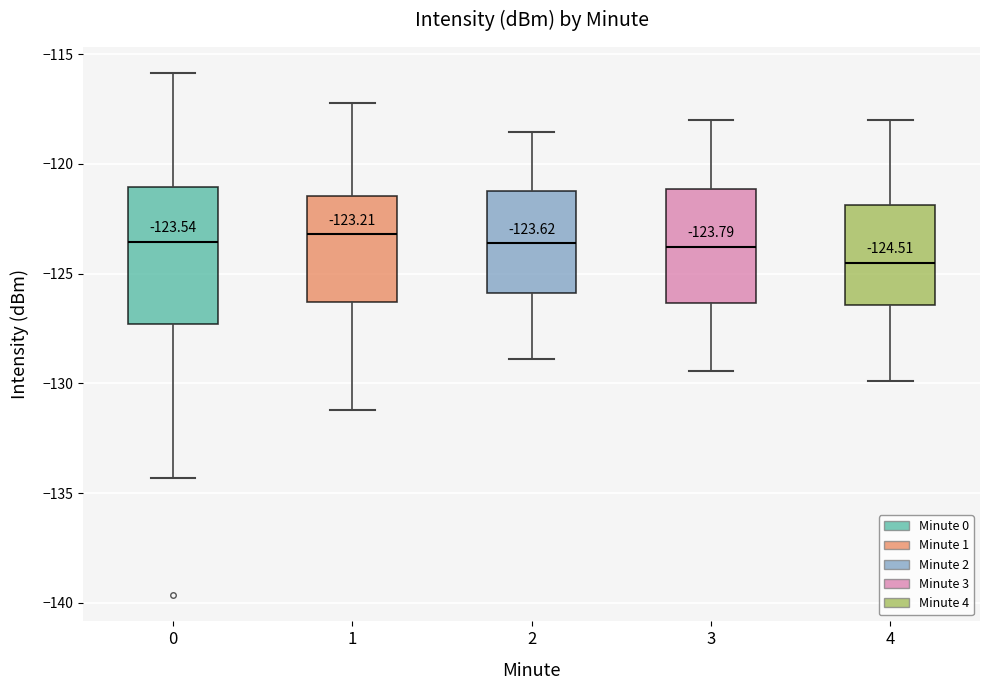

Which box's median line is the lowest?

4